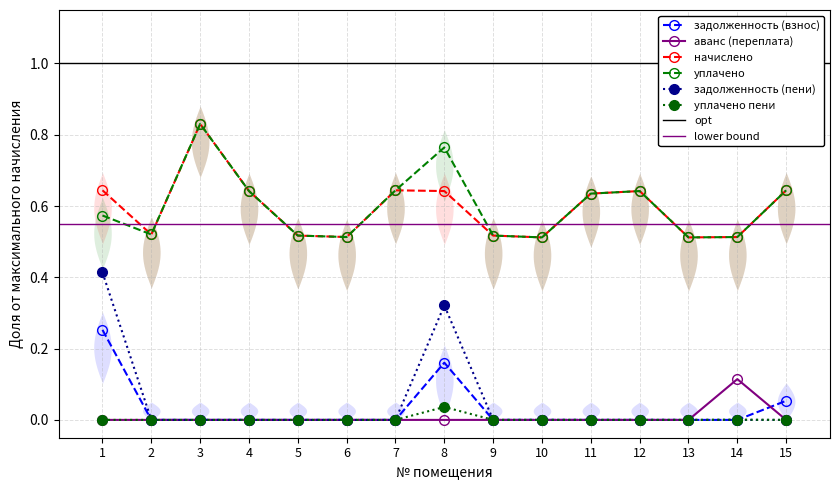

The value of уплачено at 2 is 0.9. True or false?

False